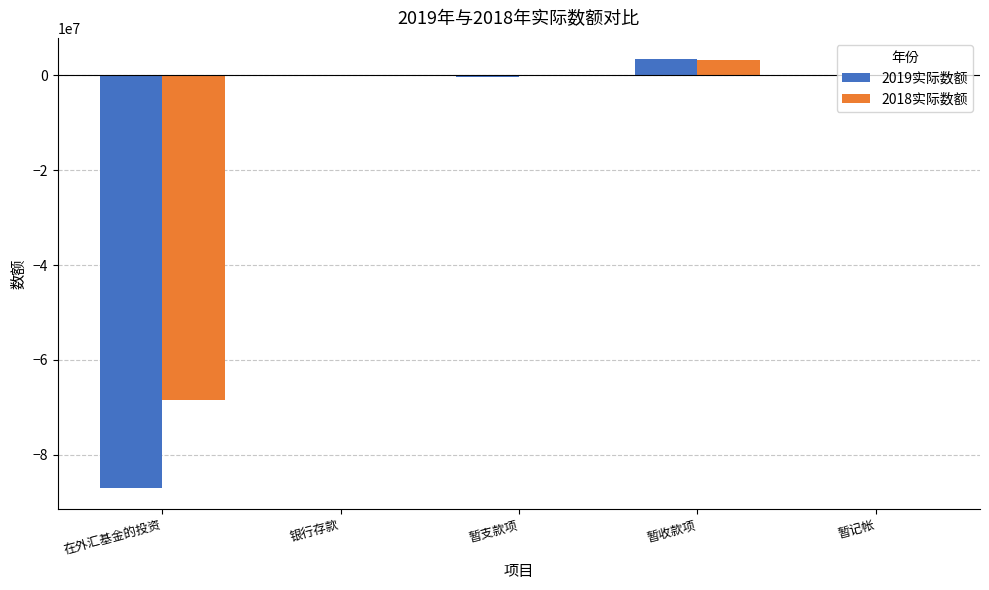

The 2019实际数额 series shows 3326113 at 暂收款项. True or false?

True